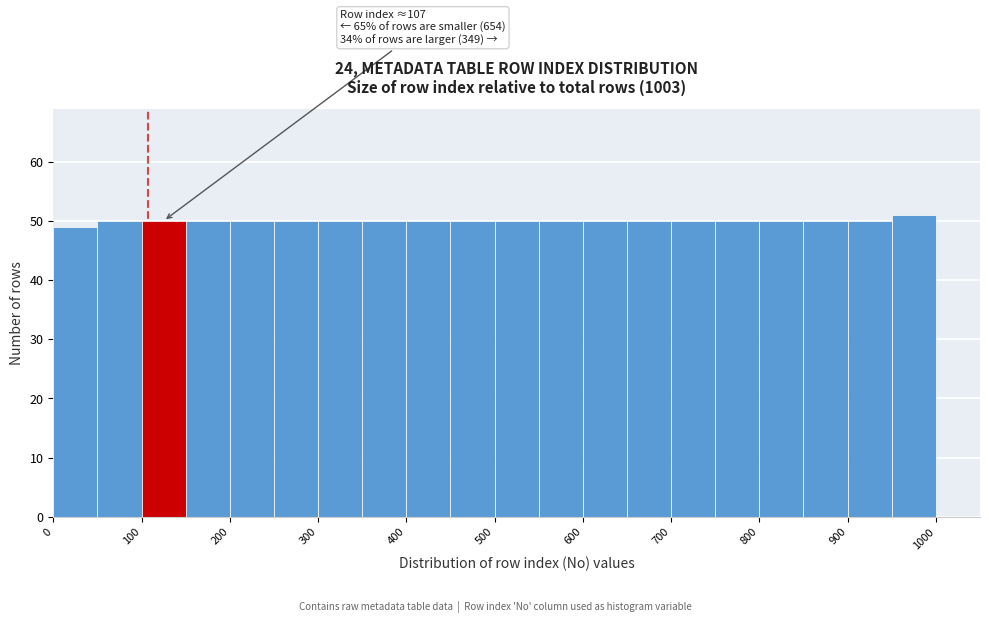

Which range on the x-axis has the tallest bar?

950 to 1000